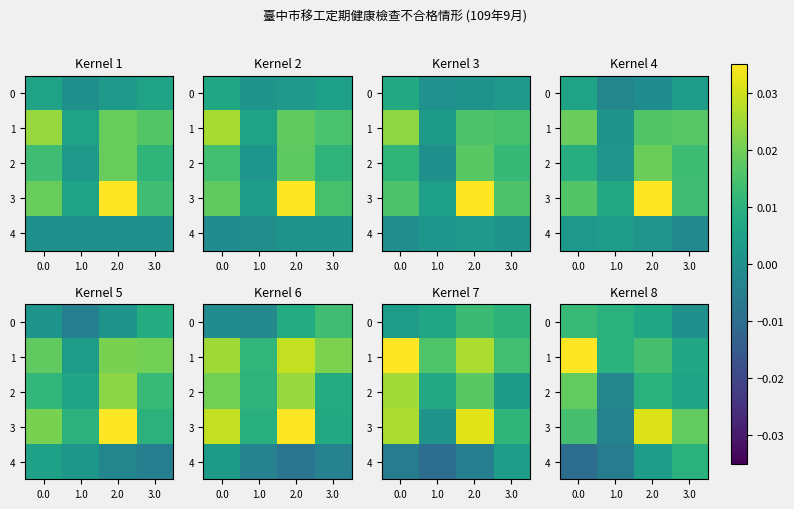

The 2 series shows 0.0 at 0.0. True or false?

False